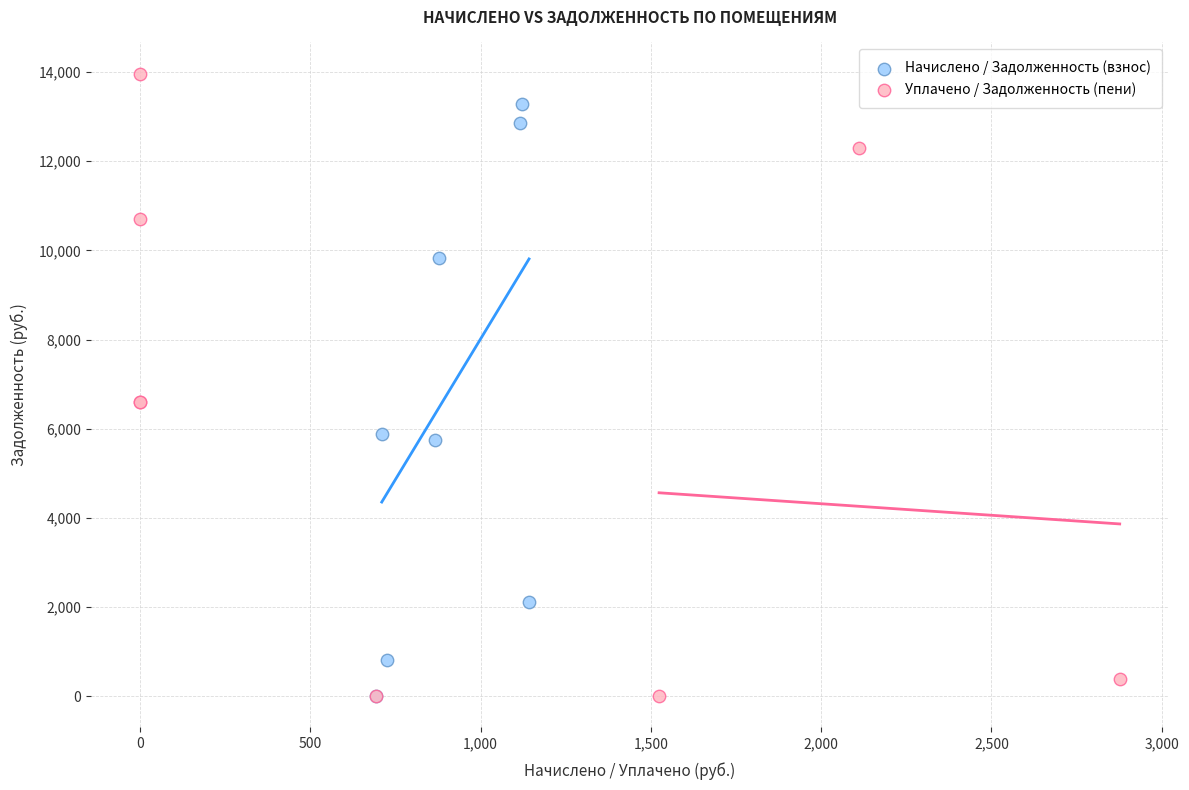

Which series contains the highest Y value?

Уплачено / Задолженность (пени)